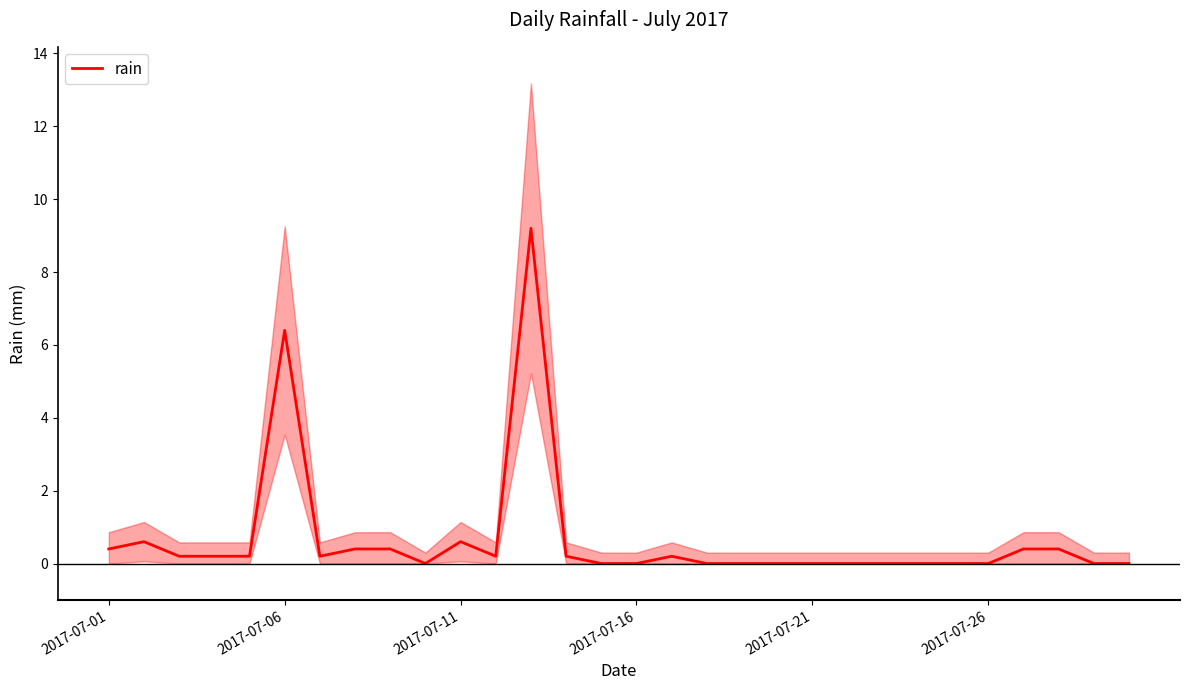

Does the chart display data point markers on the line(s)?

No